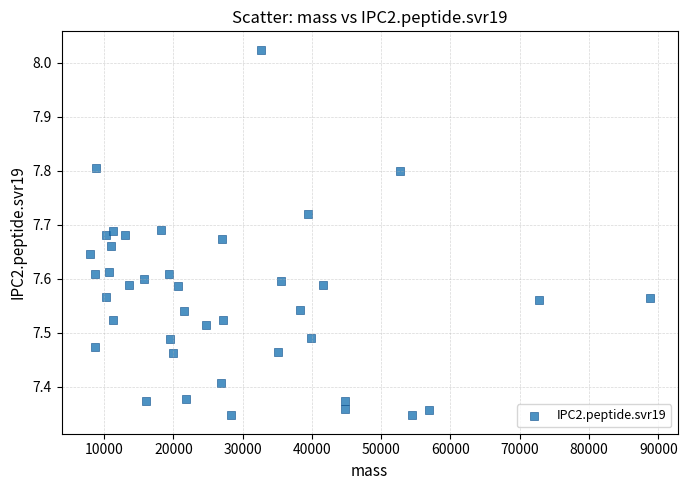

What is the range of Y values (max minus min)?

0.7